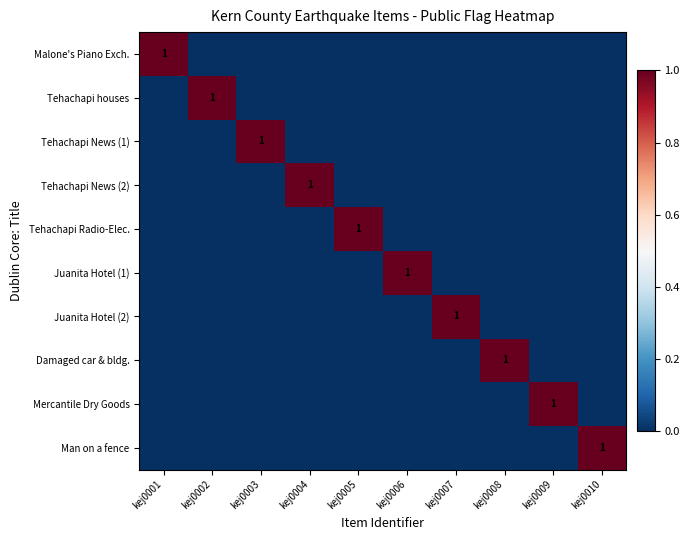

The Mercantile Dry Goods series shows 1 at kej0009. True or false?

True